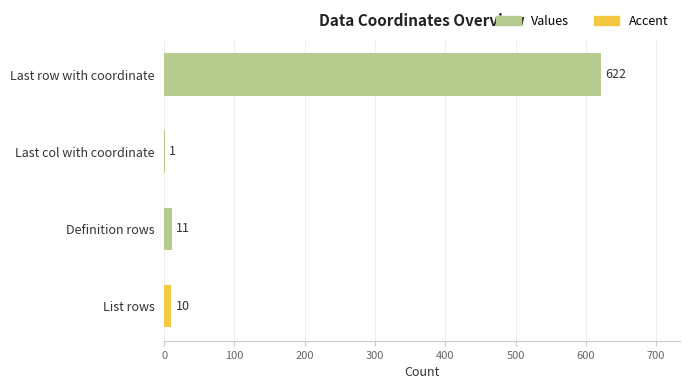

What is the maximum value shown in the chart?

622